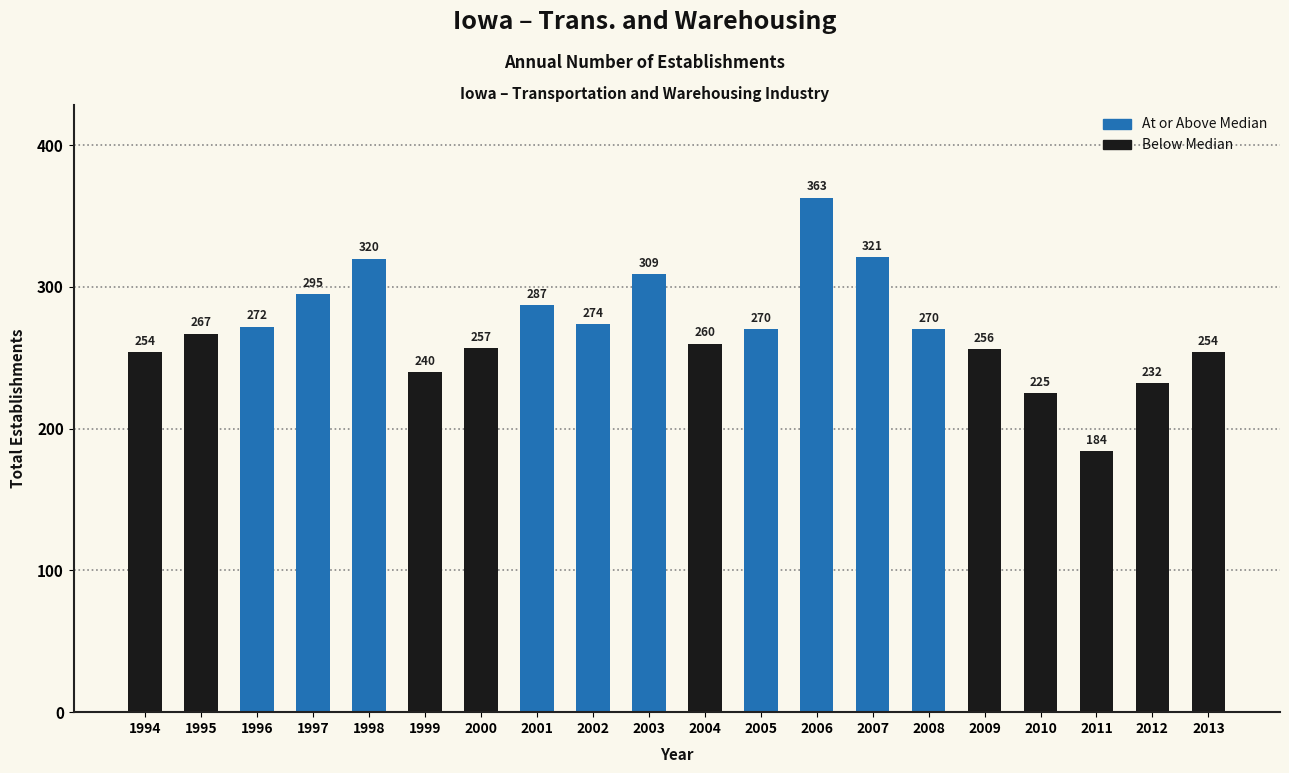

What is the value of the 2nd bar from the left?

267